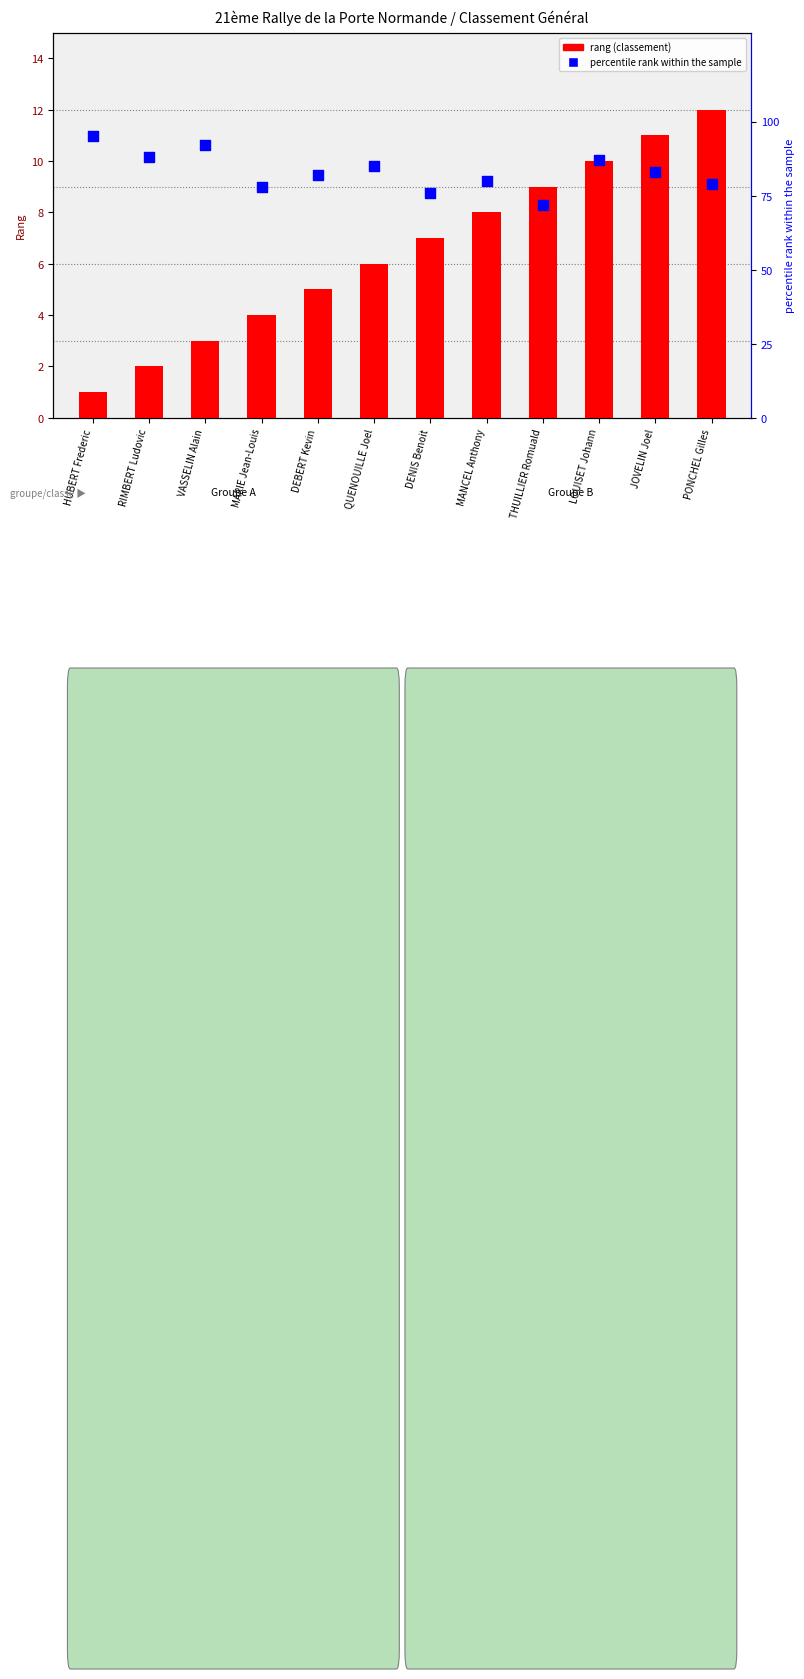

Which series has the largest total across all categories?

Percentile rank within sample